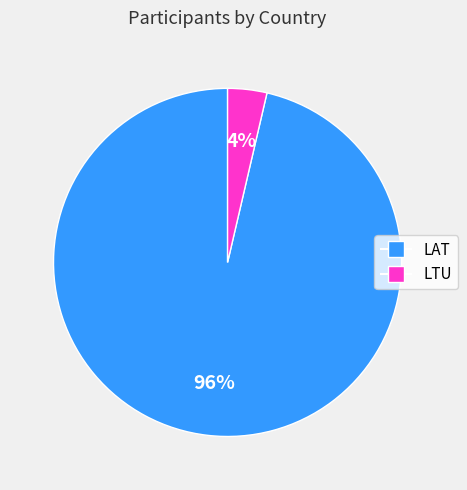

To the nearest percent, what percentage of the pie is LTU?

4%